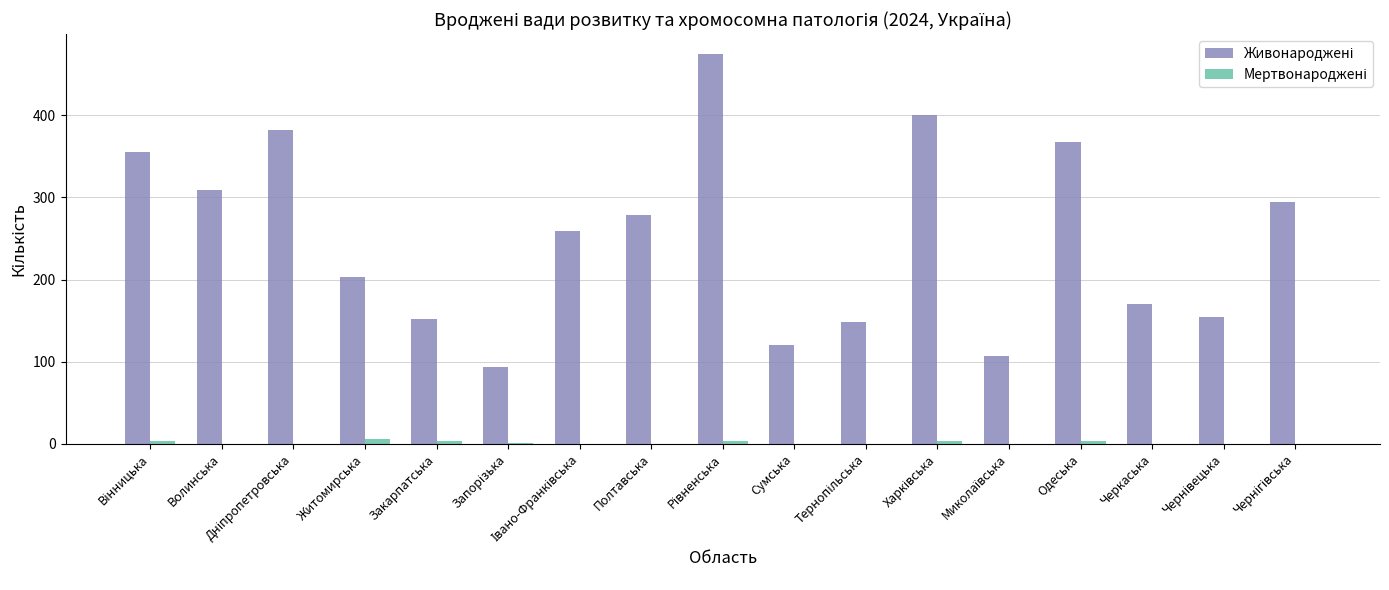

At which category is the sum across all series the highest?

Рівненська